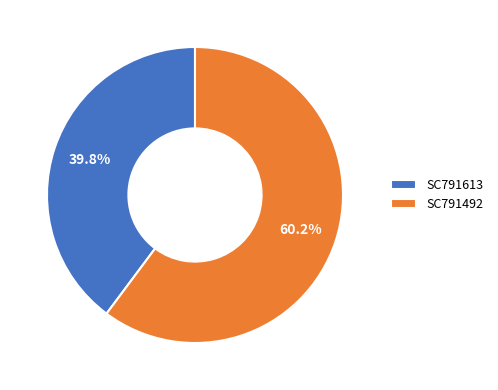

To the nearest percent, what is the difference between the SC791613 and SC791492 slice percentages?

20%